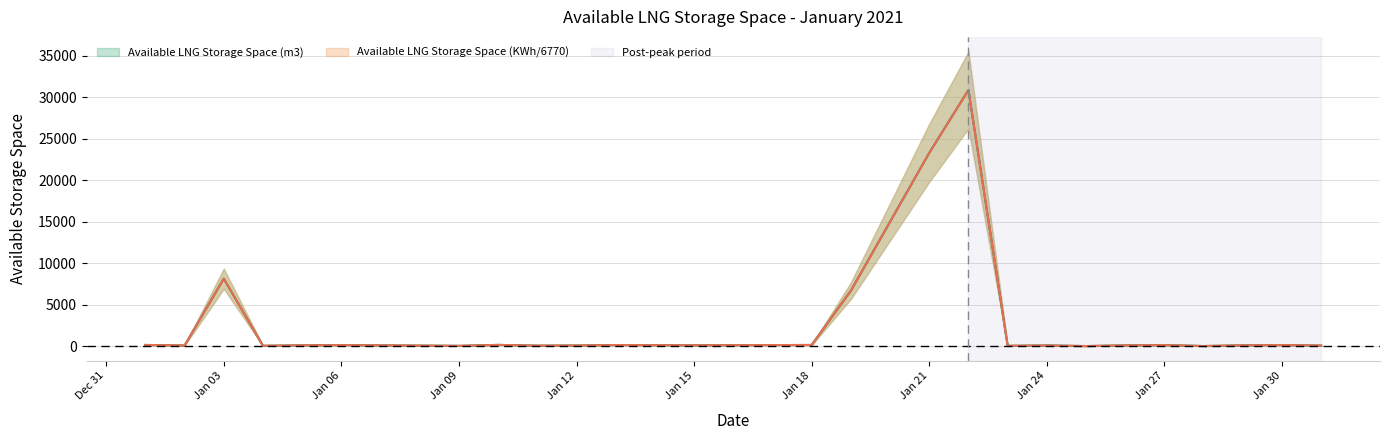

At Jan 24, list the series in order from largest to smallest.

Available LNG Storage Space (KWh), Available LNG Storage Space (m3)